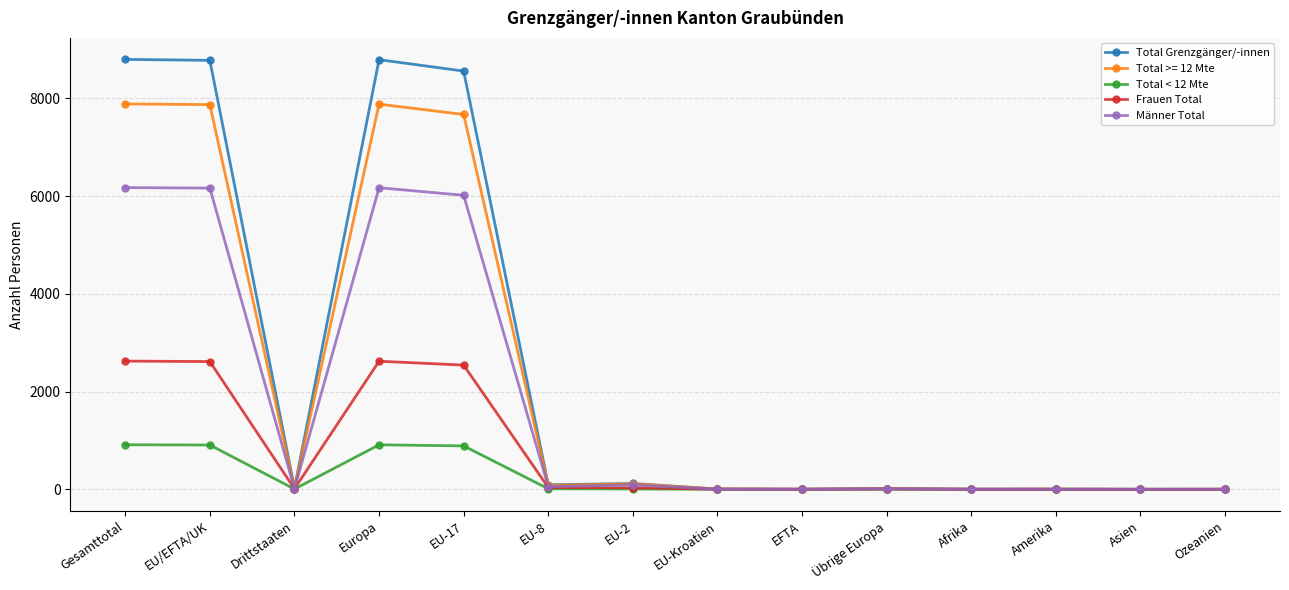

Between Europa and EU-17, which series saw the biggest shift?

Total Grenzgänger/-innen